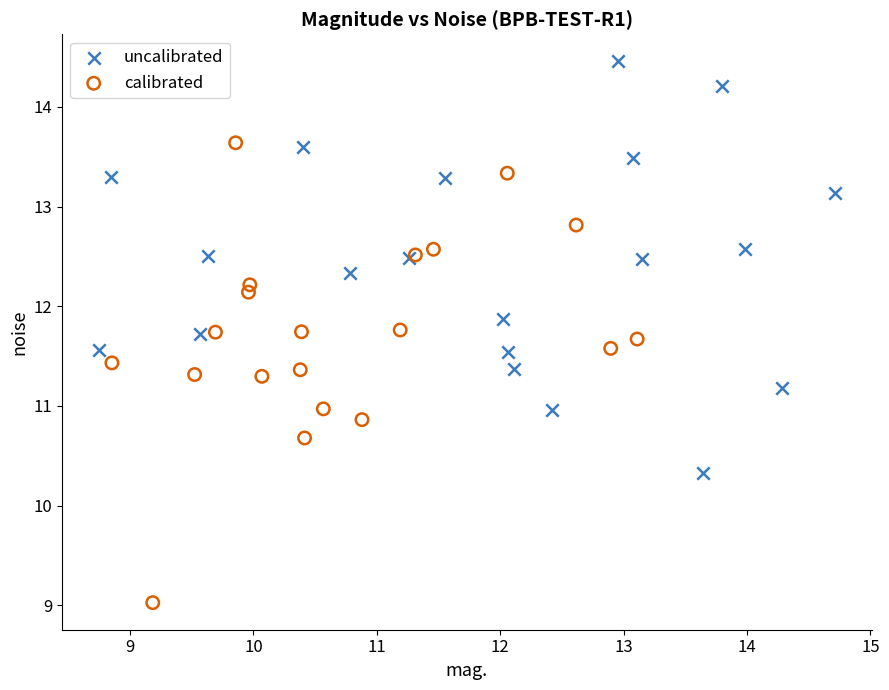

Which series reaches the minimum Y coordinate?

calibrated